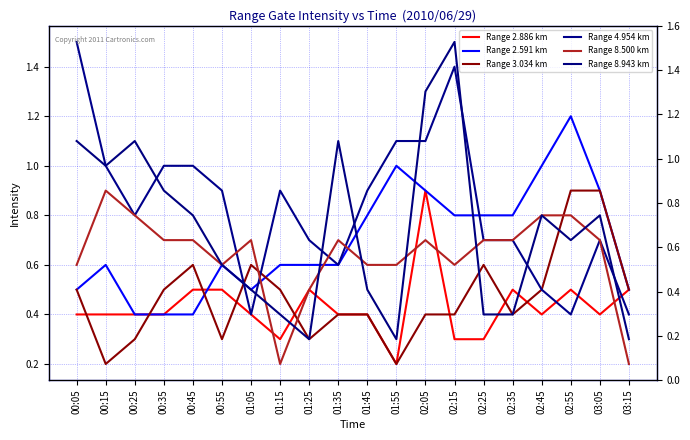

What is the difference between the maximum and second lowest values in the Range 2.886 km series?

0.6